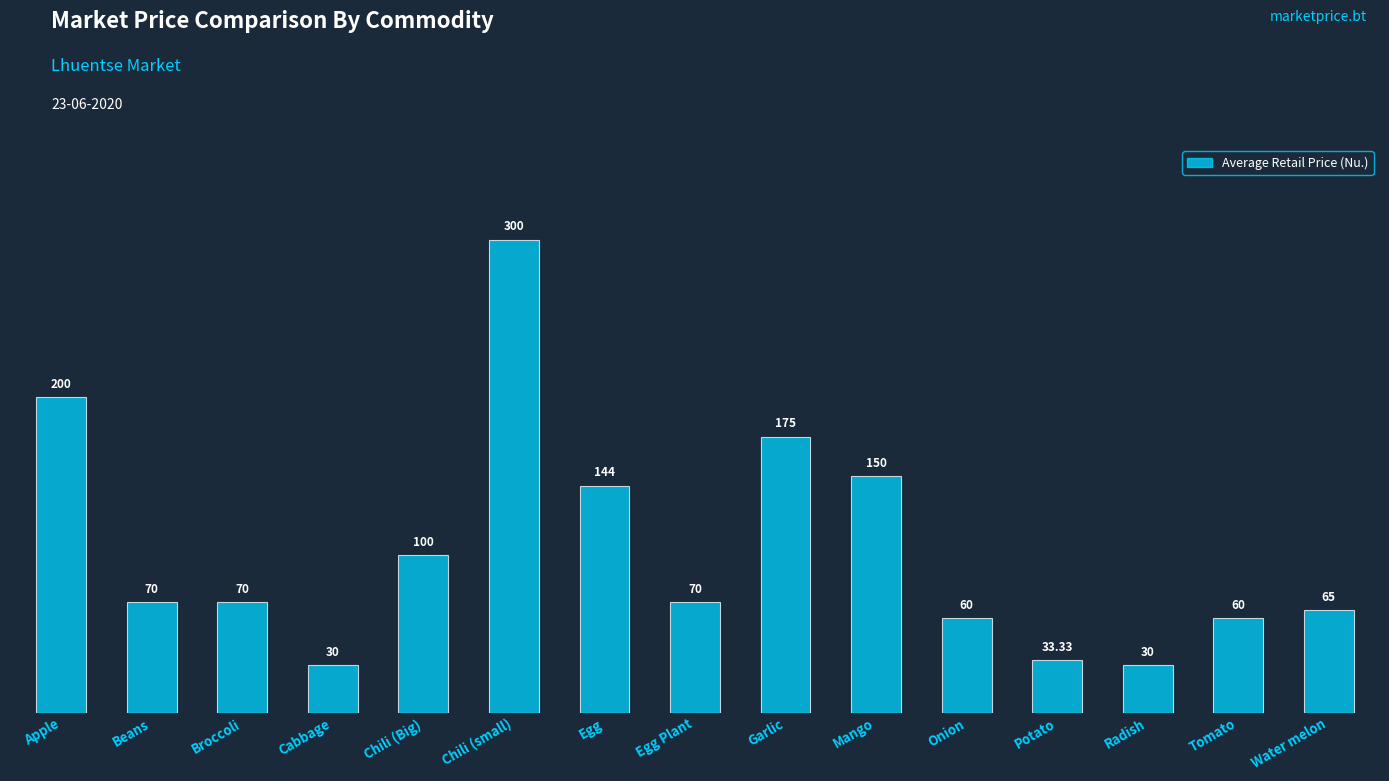

At which category does the chart reach its peak across all series?

Chili (small)